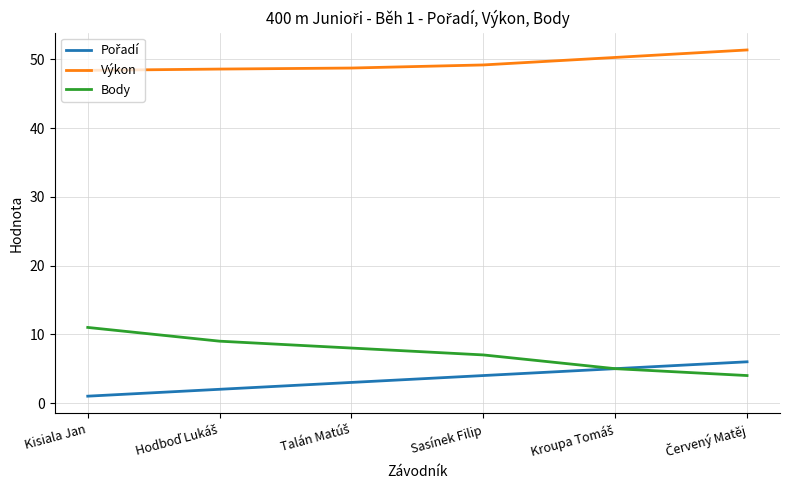

The value of Výkon at Sasínek Filip is 28.4. True or false?

False